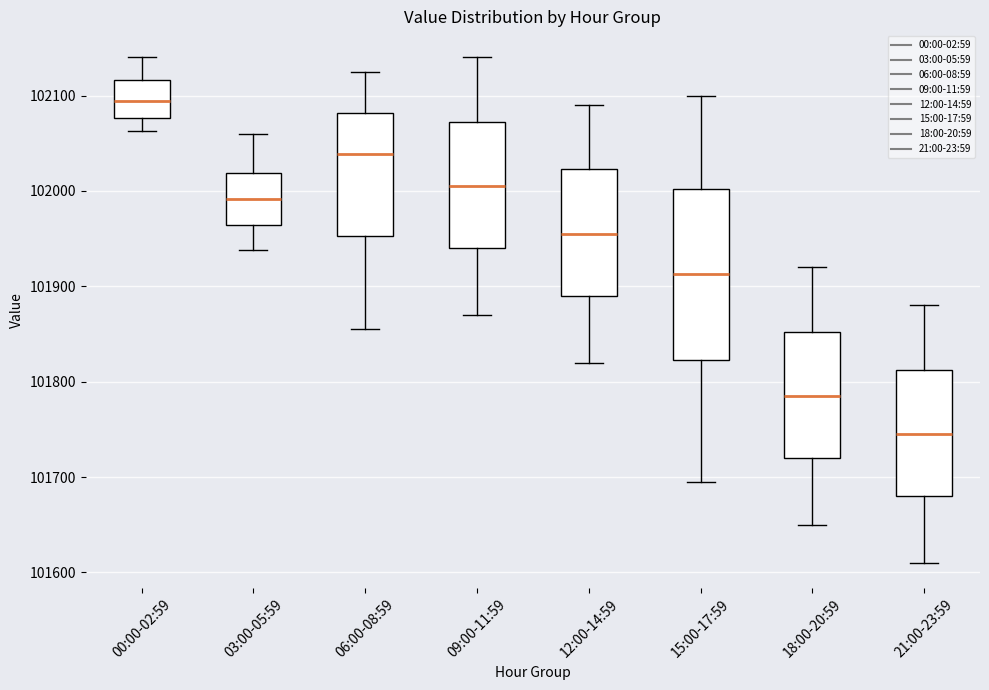

Where is the upper edge of the box for 03:00-05:59 on the y-axis? The values are not printed on the chart, so give them approximately, as read against the axis.

102020